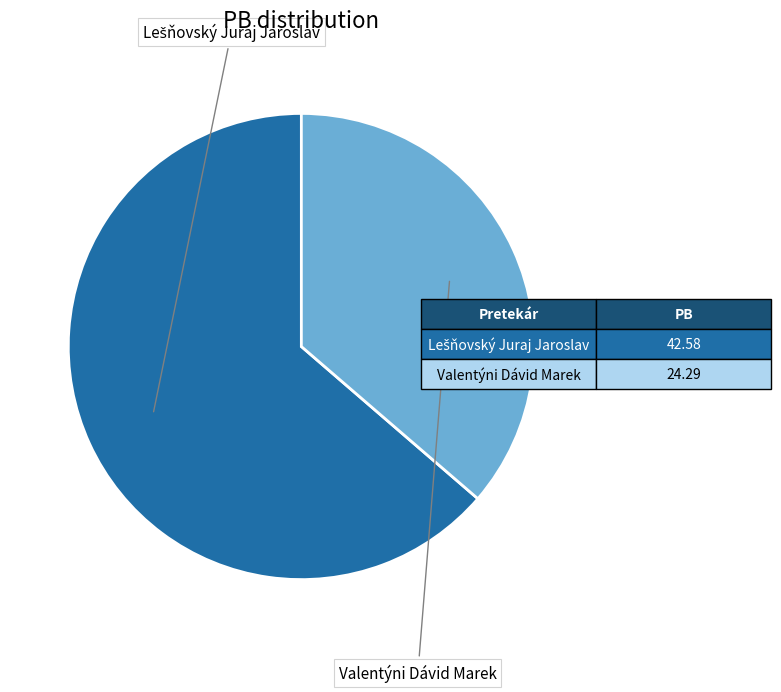

Is there a majority slice in this chart?

Yes